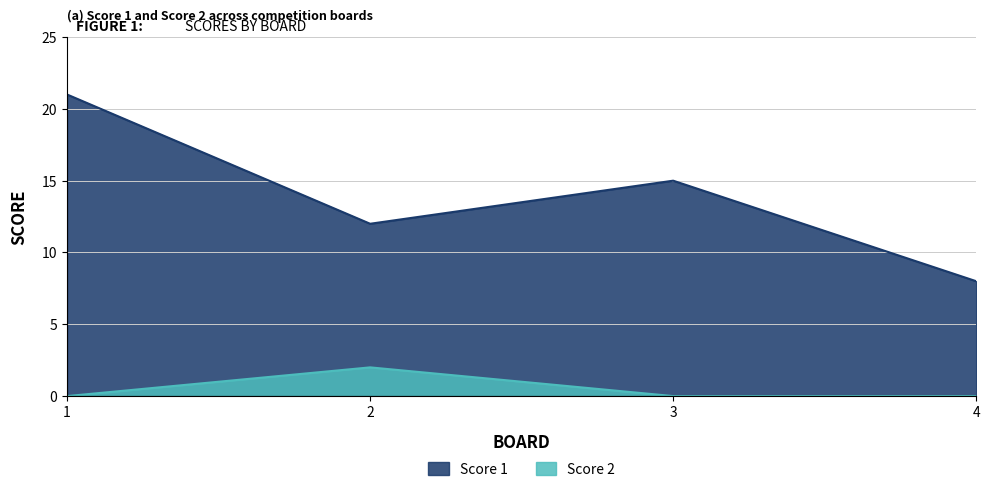

Rank the series by their maximum value, from highest to lowest.

Score 1, Score 2